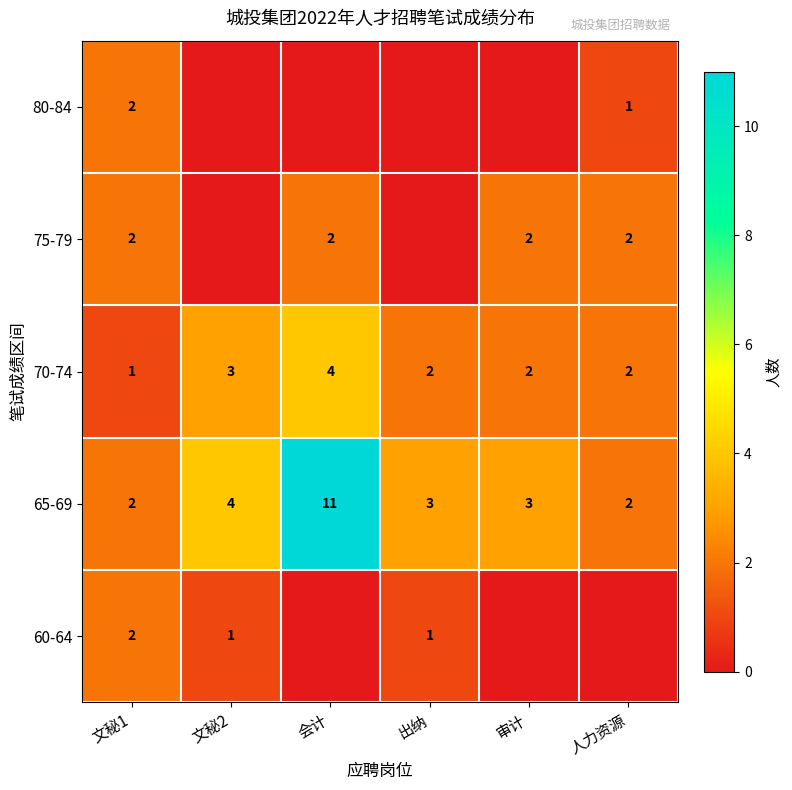

At which label does 65-69 first exceed 3?

文秘2